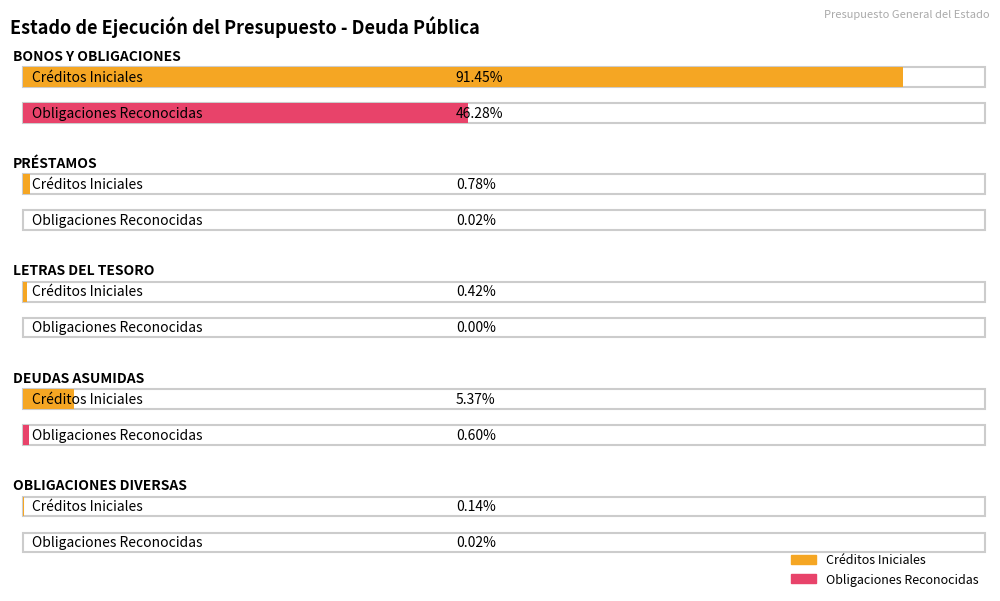

List the labels in order of Obligaciones Reconocidas value, largest first.

BONOS Y OBLIGACIONES, DEUDAS ASUMIDAS, OBLIGACIONES DIVERSAS, PRÉSTAMOS, LETRAS DEL TESORO